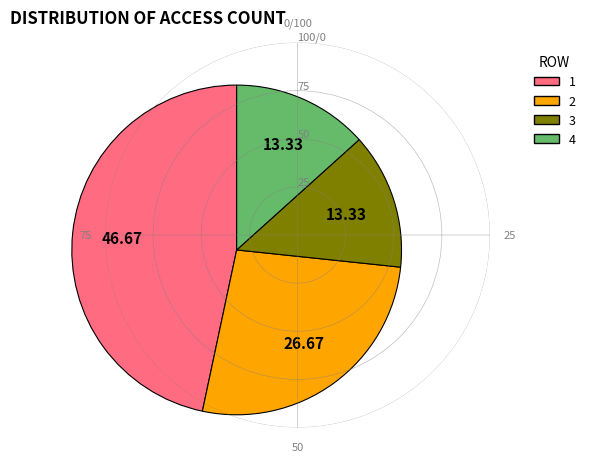

Which category has the biggest portion of the pie?

1